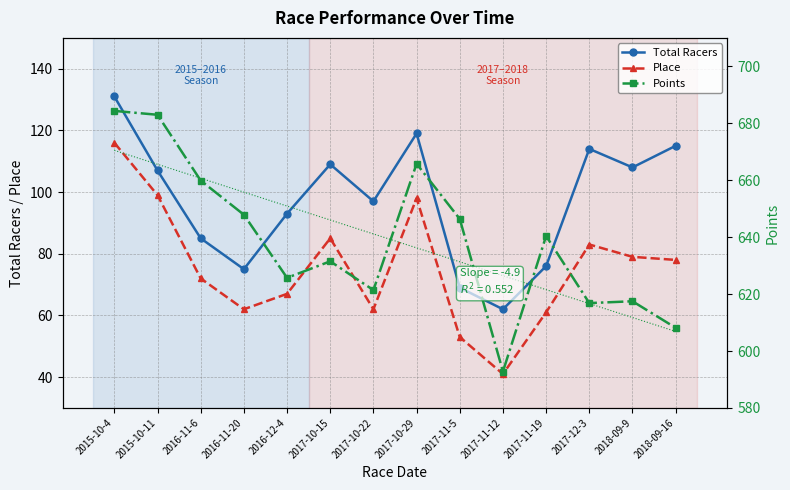

True or false: Place and Points cross at least once.

False